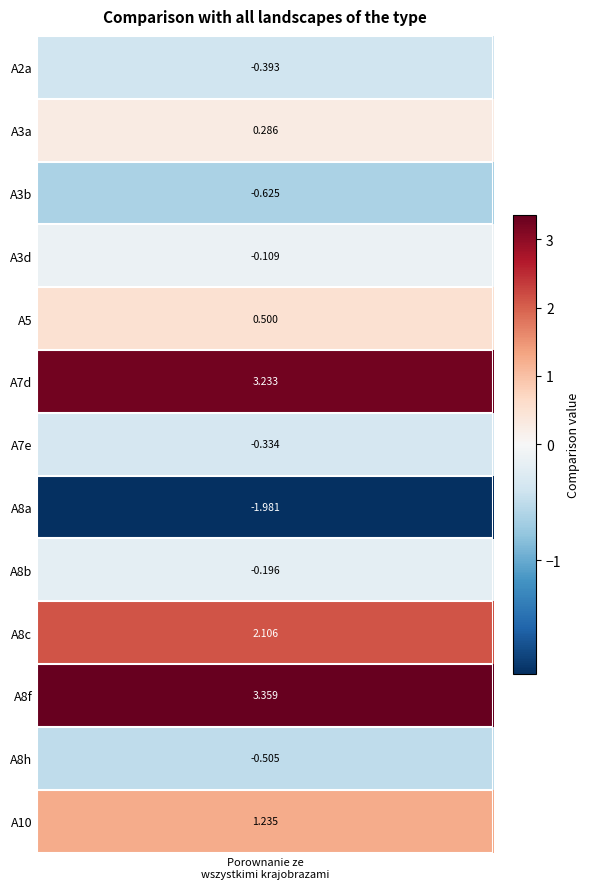

Is it true that the value at 11 is -0.8?

False